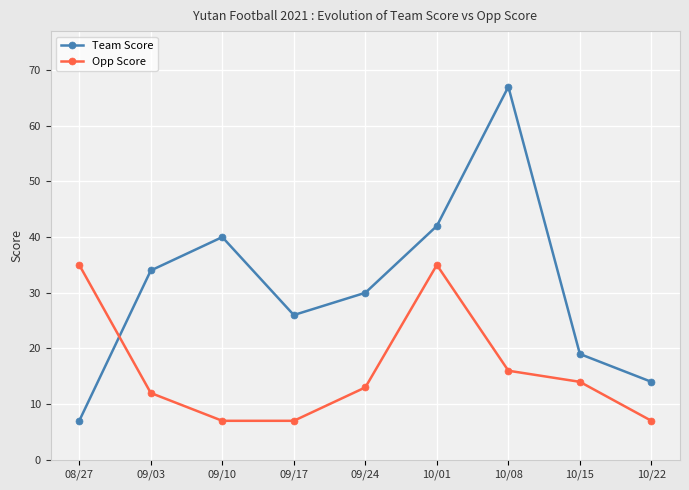

Does the chart display data point markers on the line(s)?

Yes